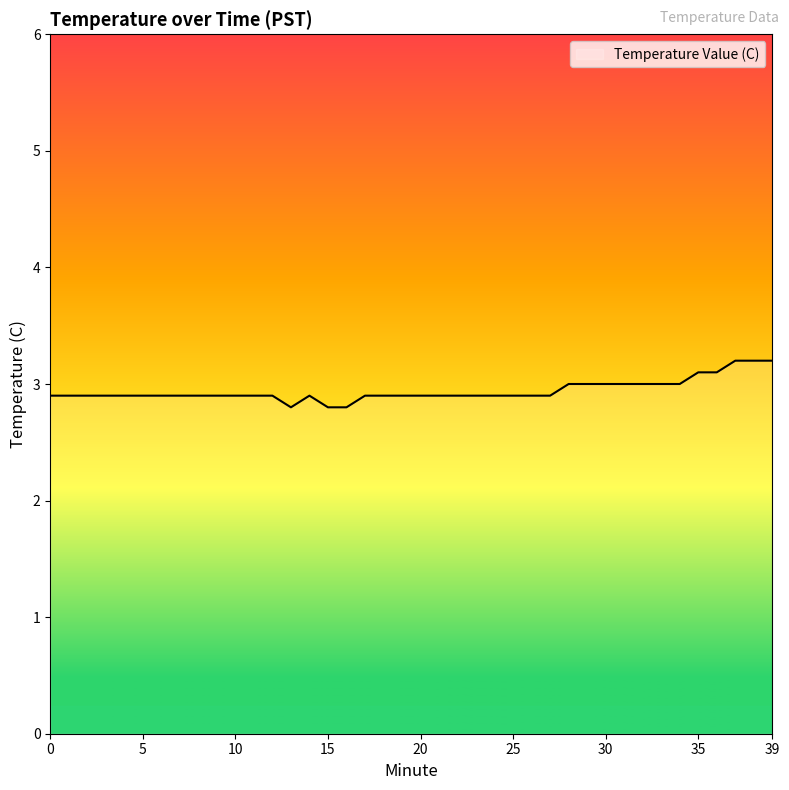

What is the maximum value shown in the chart?

3.2